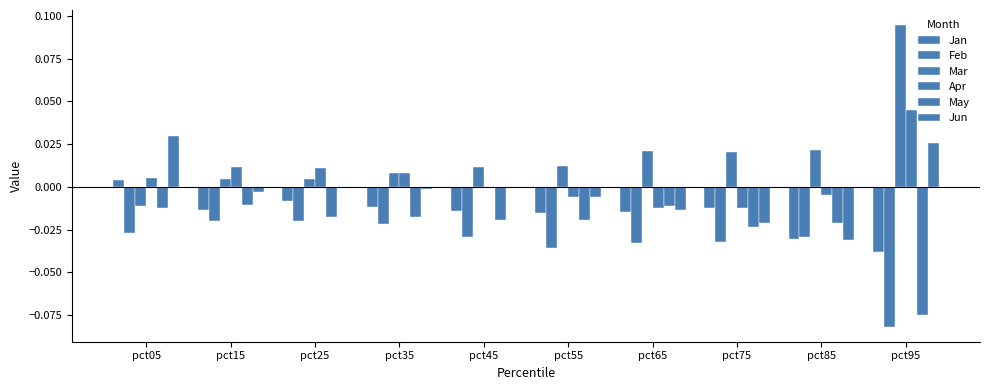

Reading left to right, list all the values displayed in this chart.

Jan: 0.0	-0.0	-0.0	-0.0	-0.0	-0.0	-0.0	-0.0	-0.0	-0.0
Feb: -0.0	-0.0	-0.0	-0.0	-0.0	-0.0	-0.0	-0.0	-0.0	-0.1
Mar: -0.0	0.0	0.0	0.0	0.0	0.0	0.0	0.0	0.0	0.1
Apr: 0.0	0.0	0.0	0.0	-0.0	-0.0	-0.0	-0.0	-0.0	0.0
May: -0.0	-0.0	-0.0	-0.0	-0.0	-0.0	-0.0	-0.0	-0.0	-0.1
Jun: 0.0	-0.0	-0.0	-0.0	-0.0	-0.0	-0.0	-0.0	-0.0	0.0